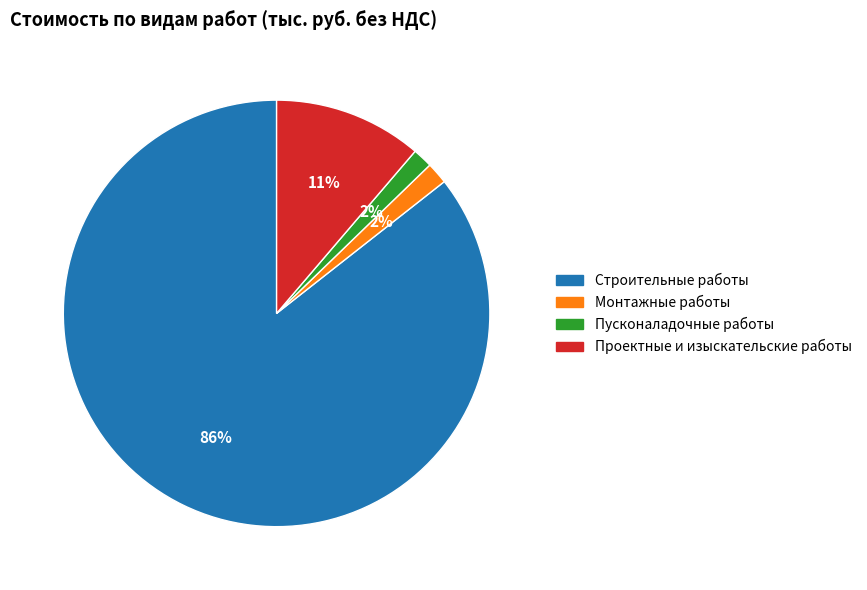

How many segments does this pie chart have?

4